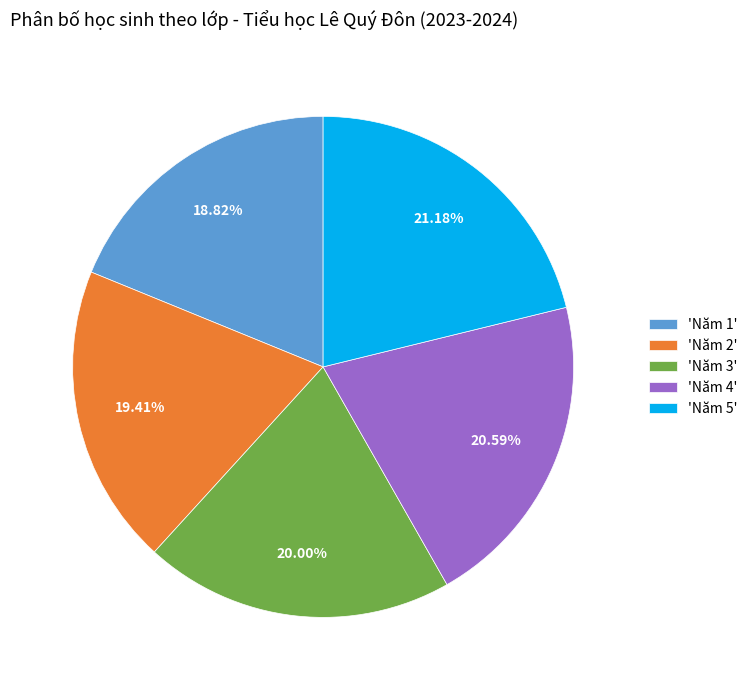

Between 'Năm 1' and 'Năm 2', which is larger?

'Năm 2'